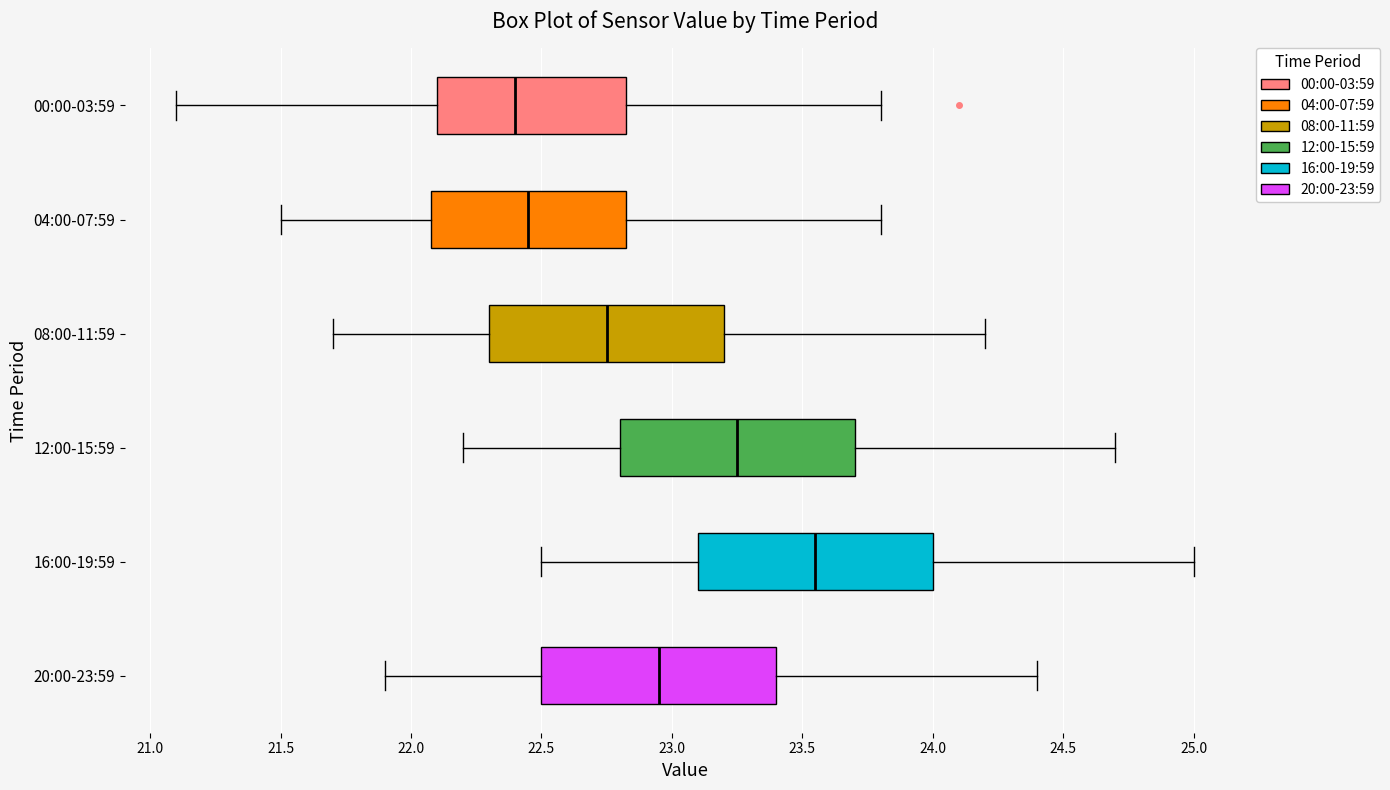

Reading bottom to top, transcribe this box plot: for each box, give where its median line is, the range the box spans, and where its two whiskers end, as read against the x-axis. The values are not printed on the chart, so give them approximately, as read against the axis.

20:00-23:59: median 22.95, box 22.50 to 23.40, whiskers 21.90 to 24.40
16:00-19:59: median 23.55, box 23.10 to 24.00, whiskers 22.50 to 25.00
12:00-15:59: median 23.25, box 22.80 to 23.70, whiskers 22.20 to 24.70
08:00-11:59: median 22.75, box 22.30 to 23.20, whiskers 21.70 to 24.20
04:00-07:59: median 22.45, box 22.10 to 22.85, whiskers 21.50 to 23.80
00:00-03:59: median 22.40, box 22.10 to 22.85, whiskers 21.10 to 23.80